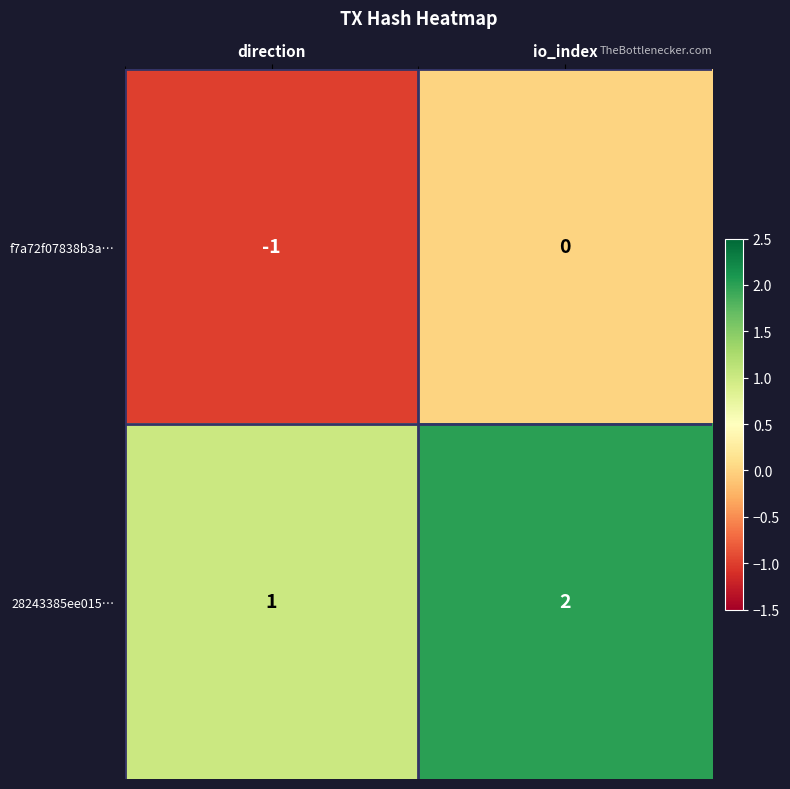

Reading left to right, list all the values displayed in this chart.

f7a72f07838b3a…: -1	0
28243385ee015…: 1	2